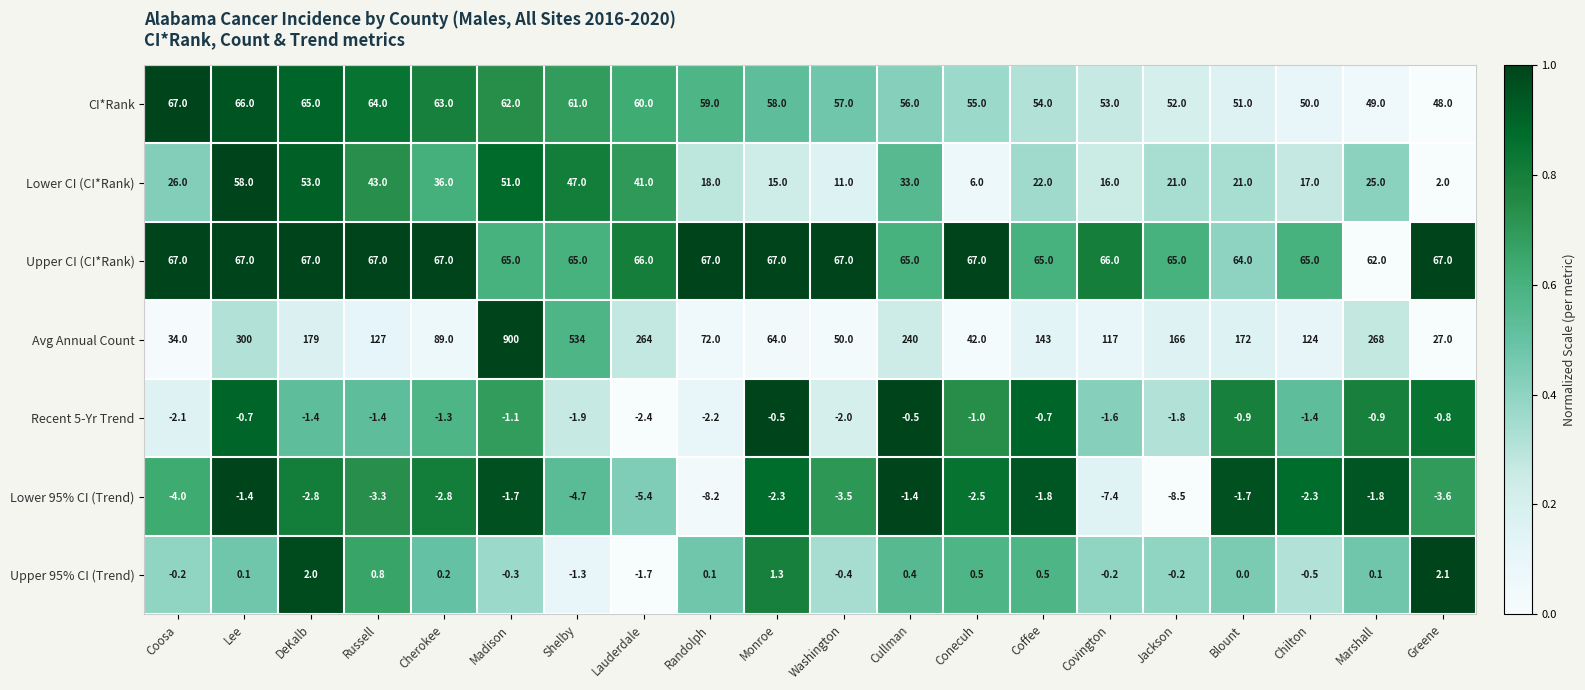

What is the sum of all Lower 95% CI (Trend) values?

-71.1